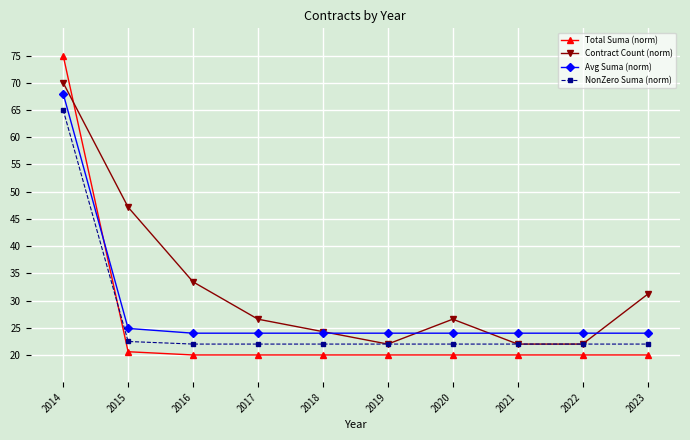

What is the difference between the Total Suma (norm) values at 2023 and 2014?

55.0